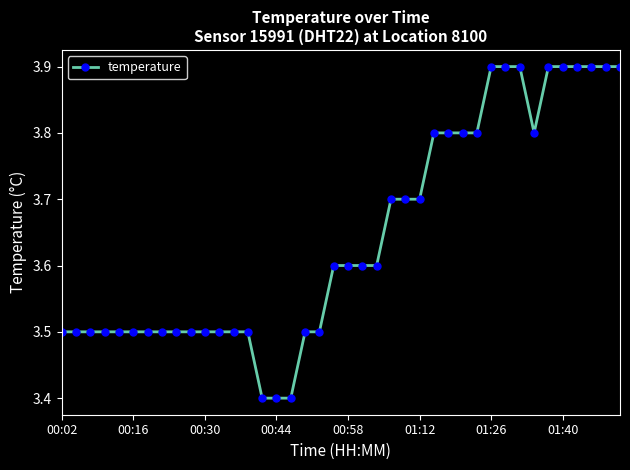

What is the value of the 3rd point from the left?

3.5